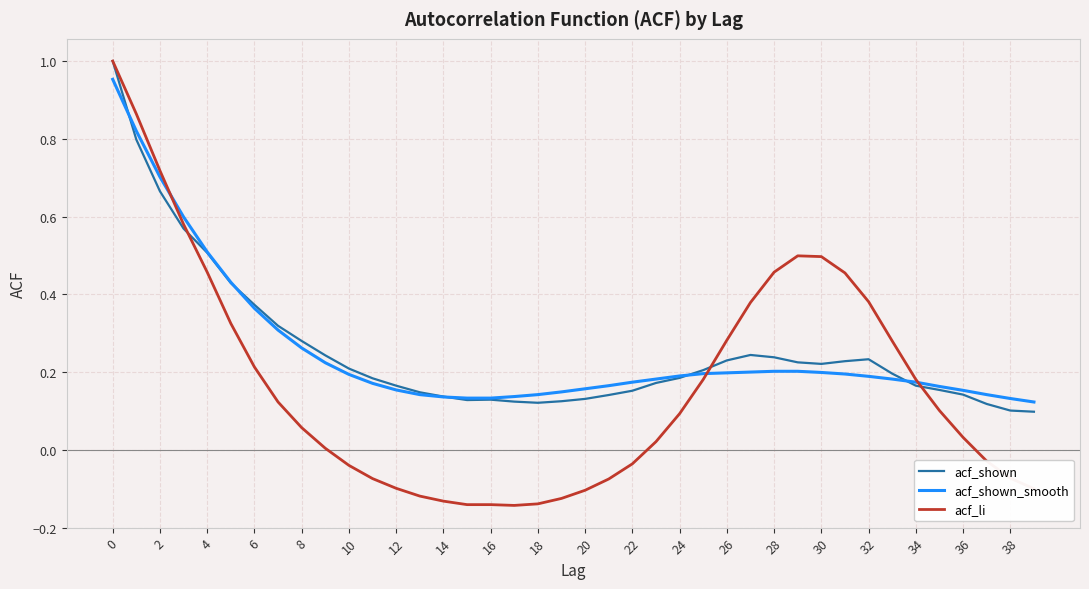

Which series has the widest spread of values?

acf_li